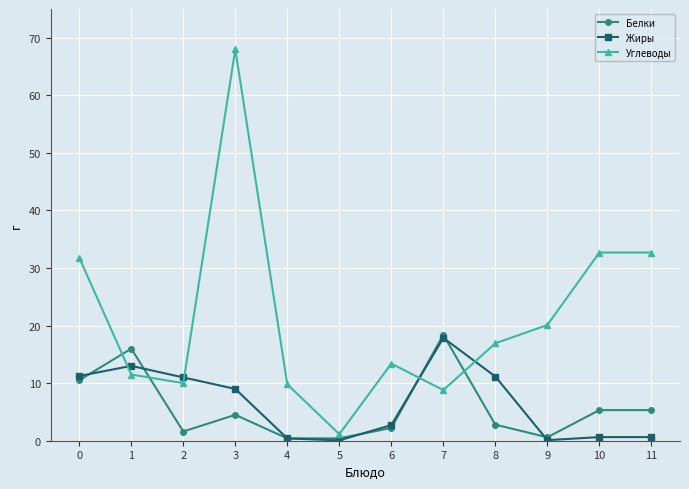

Does the chart display data point markers on the line(s)?

Yes